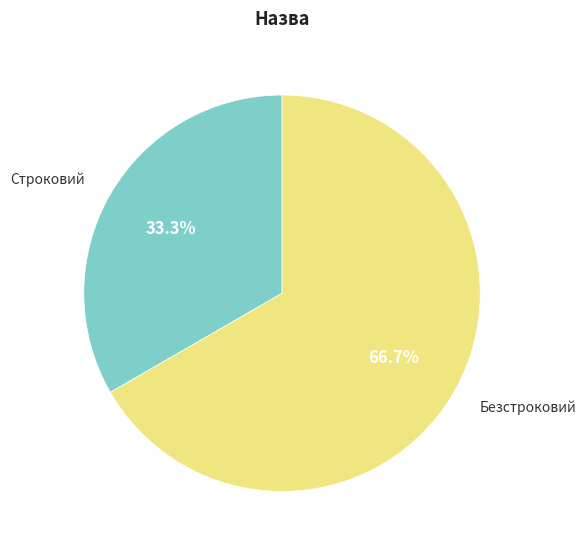

Is there any slice that represents more than half of the pie?

Yes